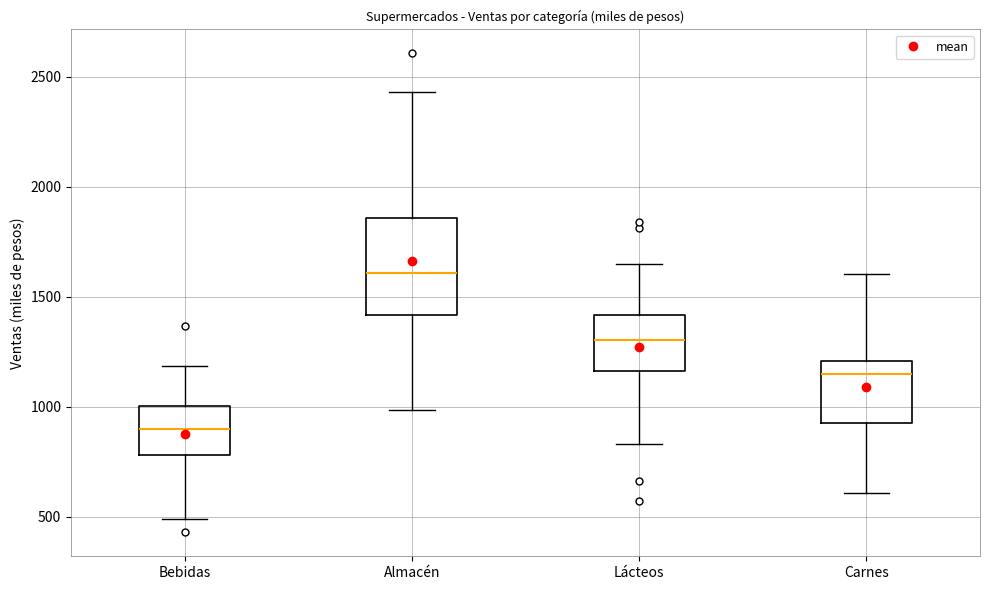

Comparing the boxes themselves (not the whiskers), which one is the tallest?

Almacén